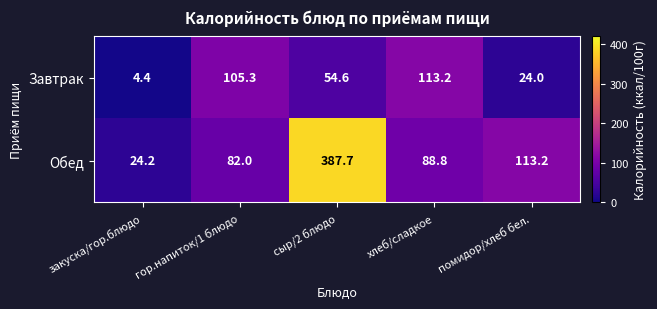

Which category has the lowest value in the Обед series?

закуска/гор.блюдо